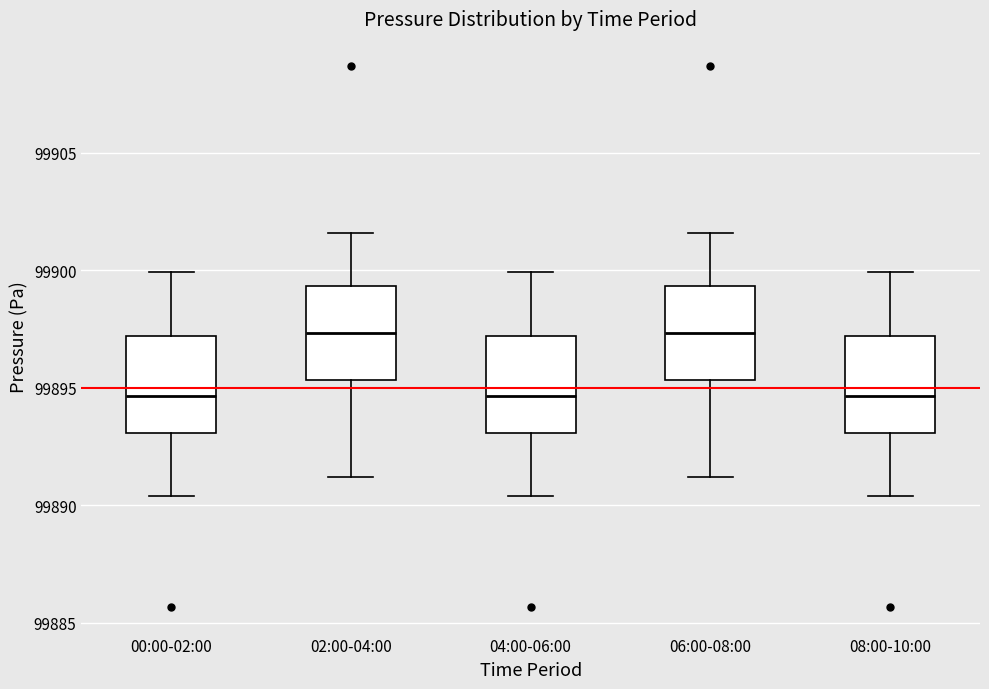

Reading left to right, read every box against the y-axis: the position of its median line, the range the box covers, and the ends of its whiskers. The values are not printed on the chart, so give them approximately, as read against the axis.

00:00-02:00: median 99894.5, box 99893.0 to 99897.0, whiskers 99890.5 to 99900.0
02:00-04:00: median 99897.5, box 99895.5 to 99899.5, whiskers 99891.0 to 99901.5
04:00-06:00: median 99894.5, box 99893.0 to 99897.0, whiskers 99890.5 to 99900.0
06:00-08:00: median 99897.5, box 99895.5 to 99899.5, whiskers 99891.0 to 99901.5
08:00-10:00: median 99894.5, box 99893.0 to 99897.0, whiskers 99890.5 to 99900.0